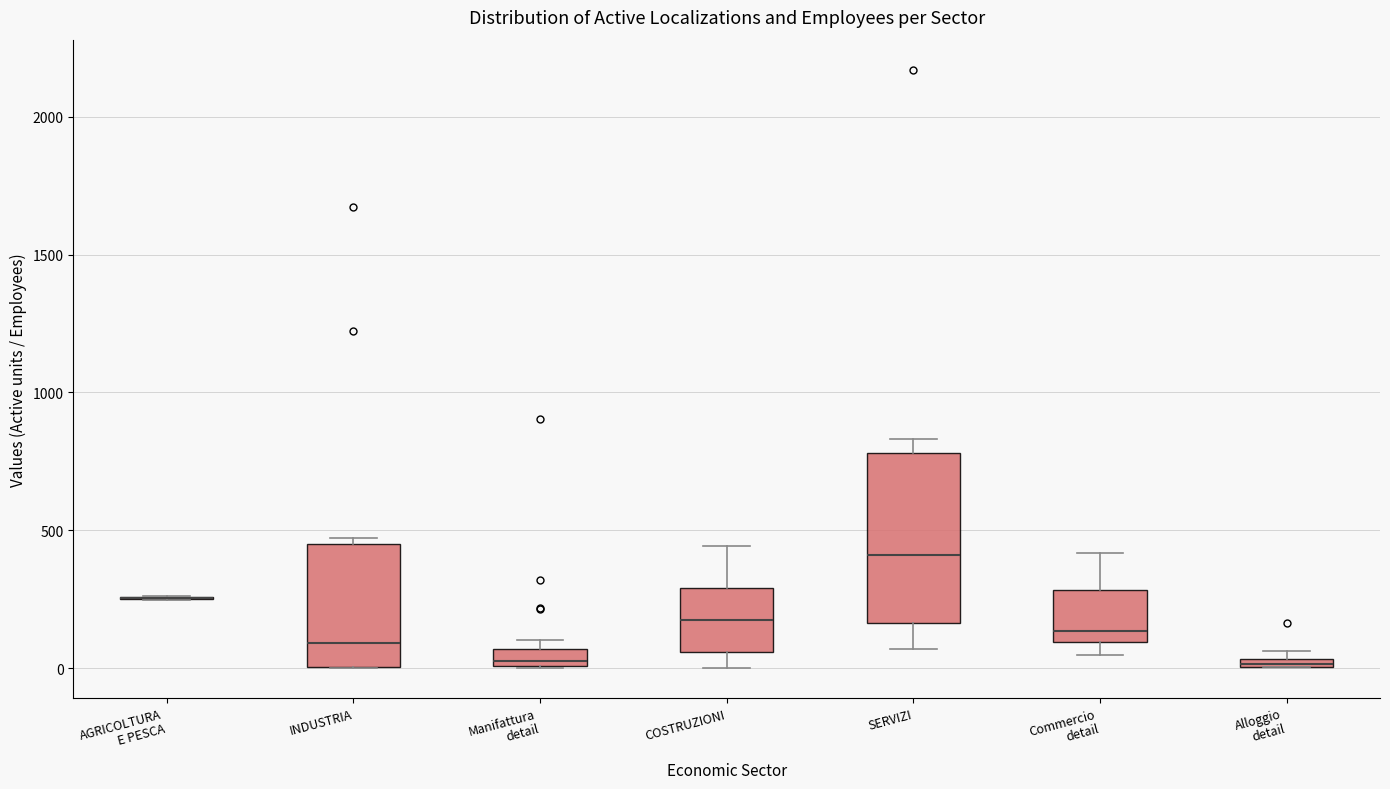

Comparing the boxes themselves (not the whiskers), which one is the tallest?

SERVIZI